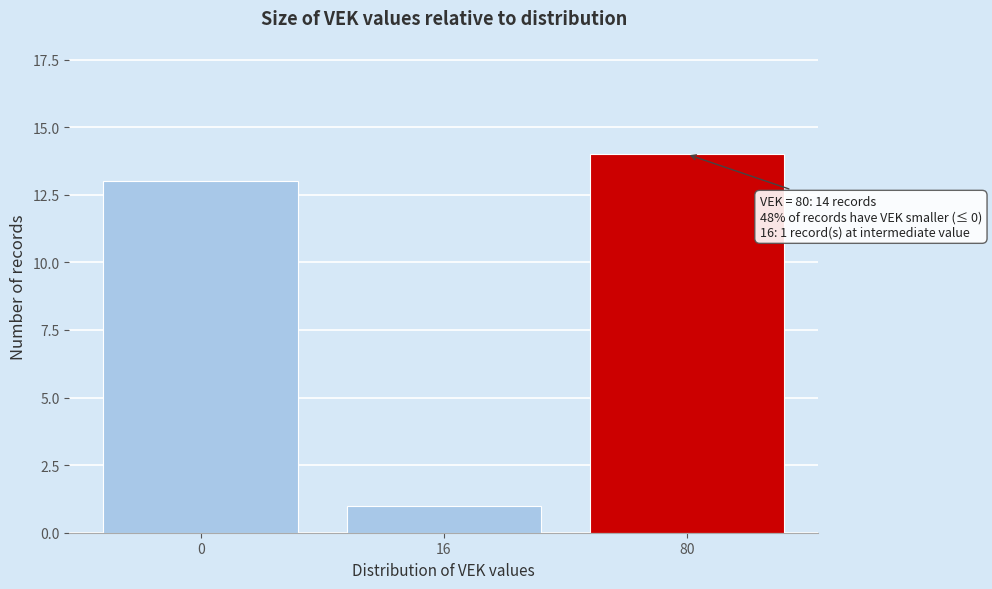

Reading left to right, transcribe all the data shown in this chart.

13	1	14